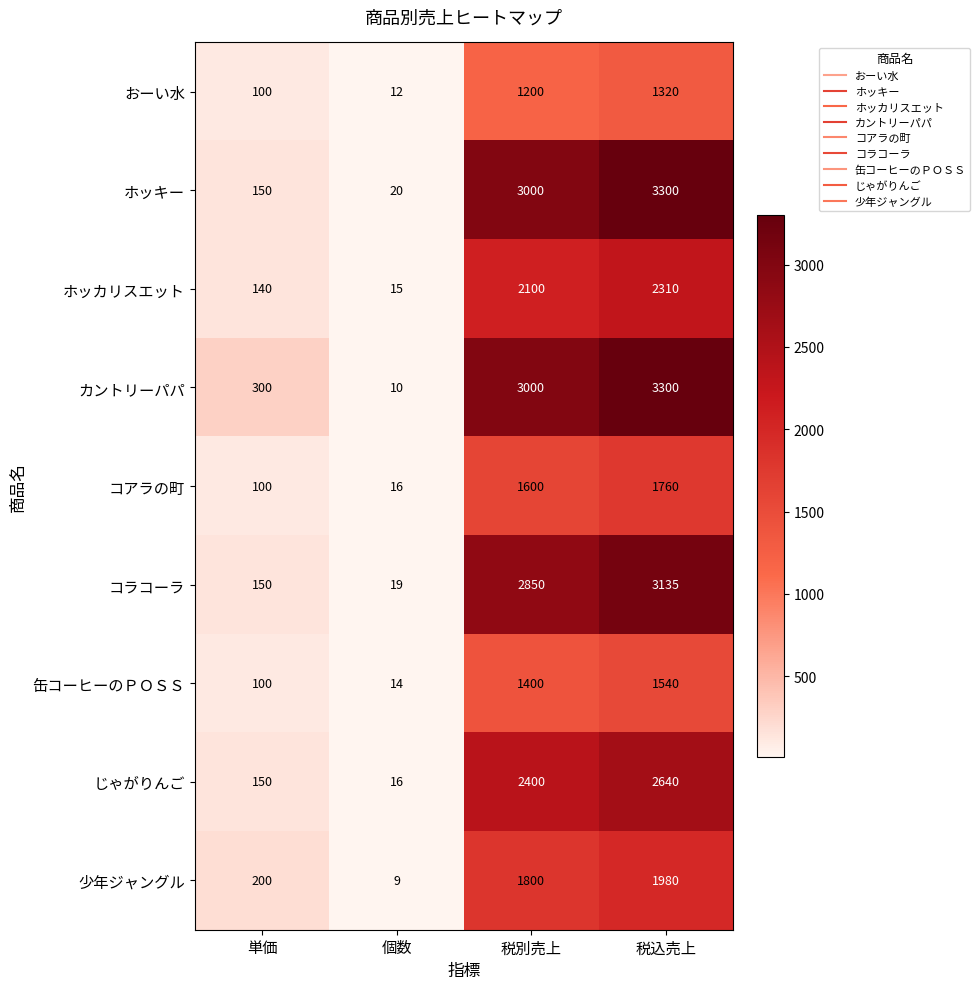

Which series has the largest range (max minus min)?

カントリーパパ